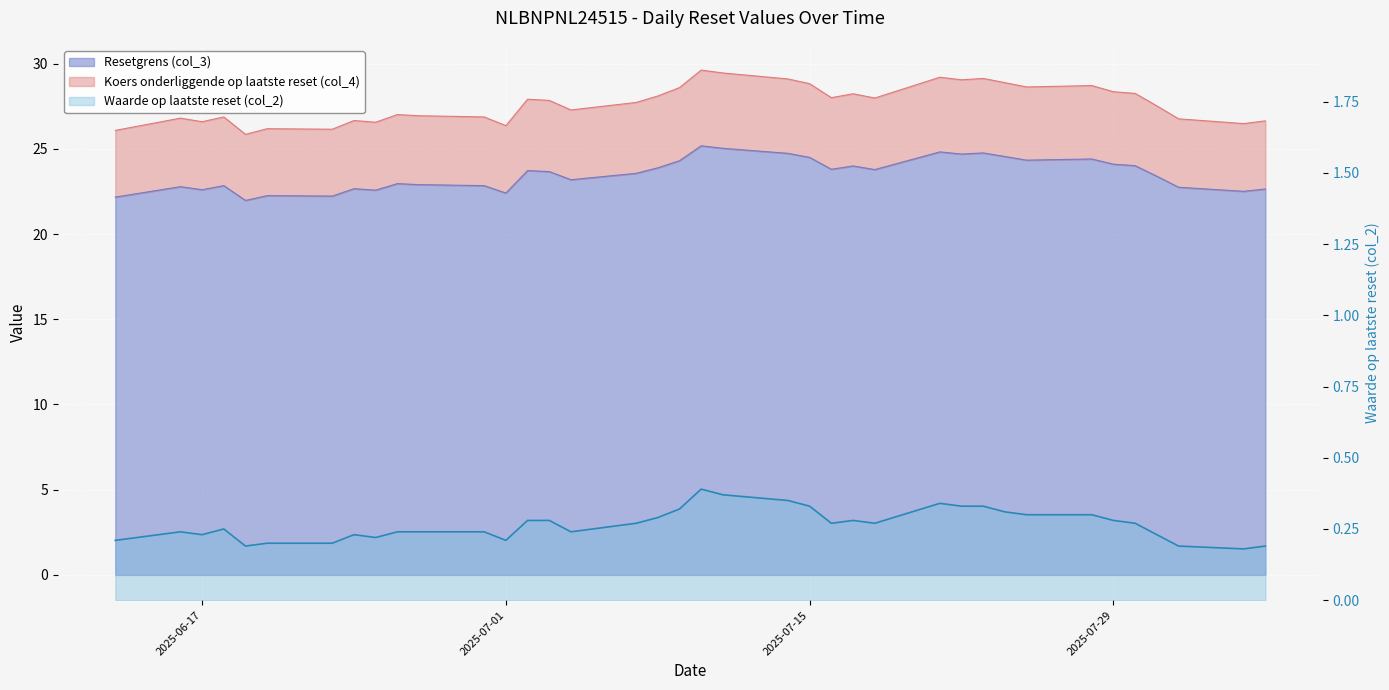

Which series changed the most between 2025-07-11 and 2025-07-21?

Koers onderliggende op laatste reset (col_4)